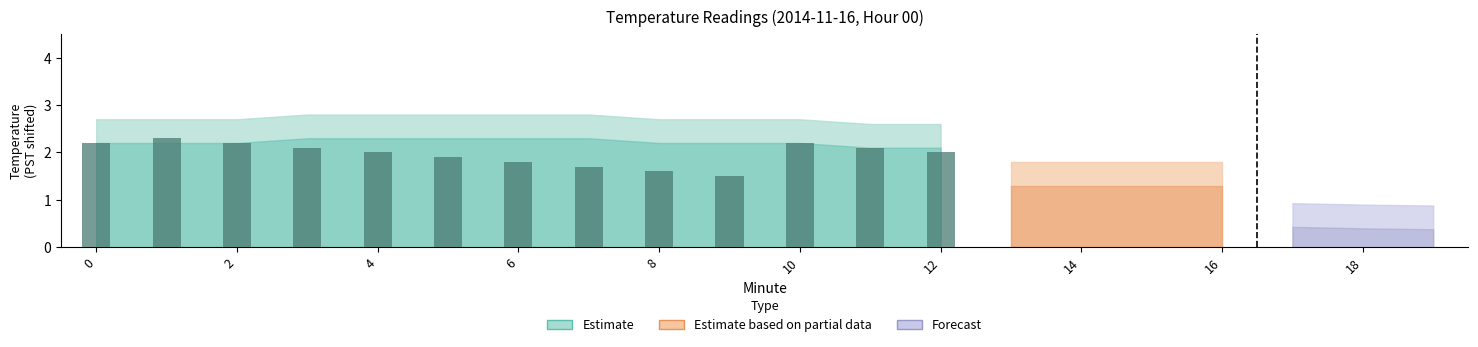

What is the value of the 4th bar from the left?

2.1